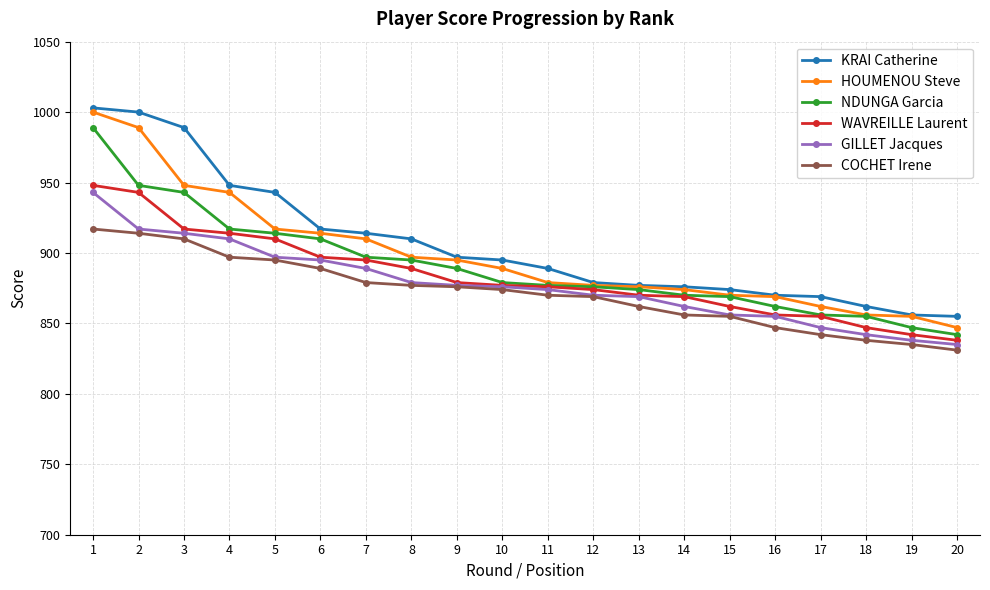

What is the smallest value displayed?

831